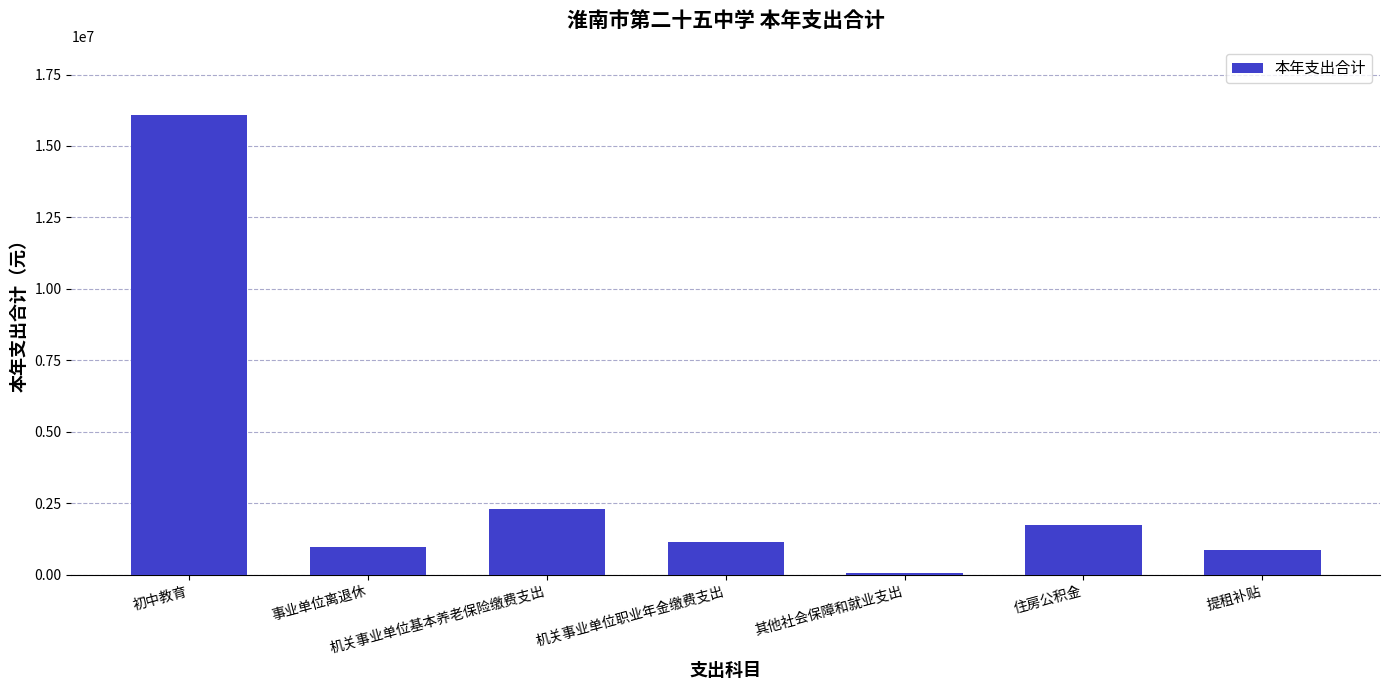

How many bars are there in total?

7